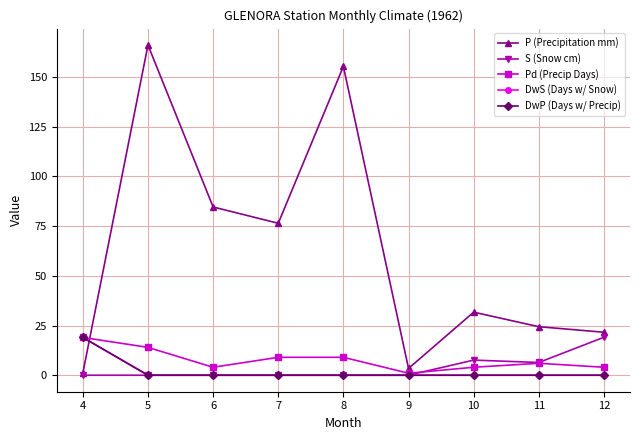

Between 6 and 12, which series saw the biggest shift?

P (Precipitation mm)